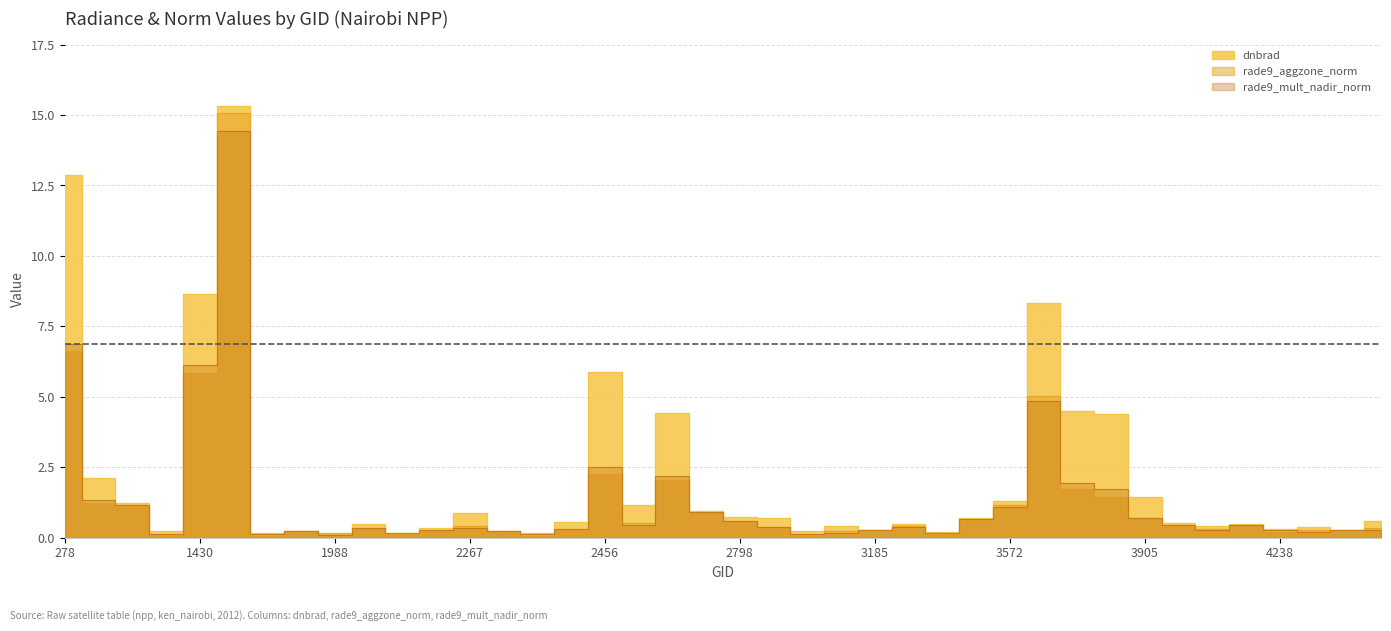

How many interior local peaks does the rade9_mult_nadir_norm series have?

9